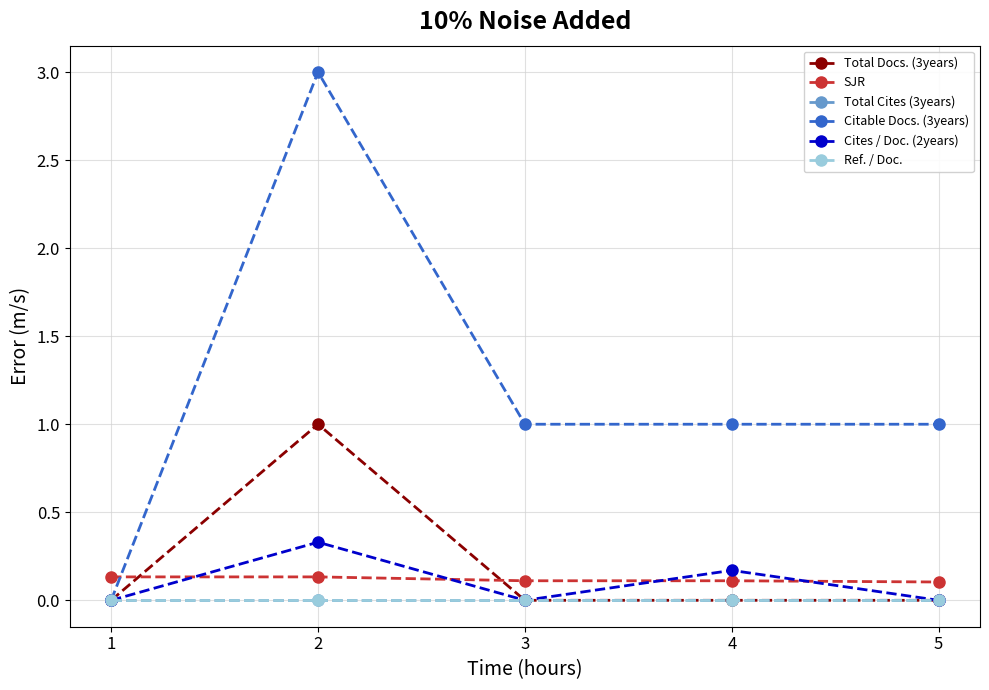

How many lines are shown in the chart?

6